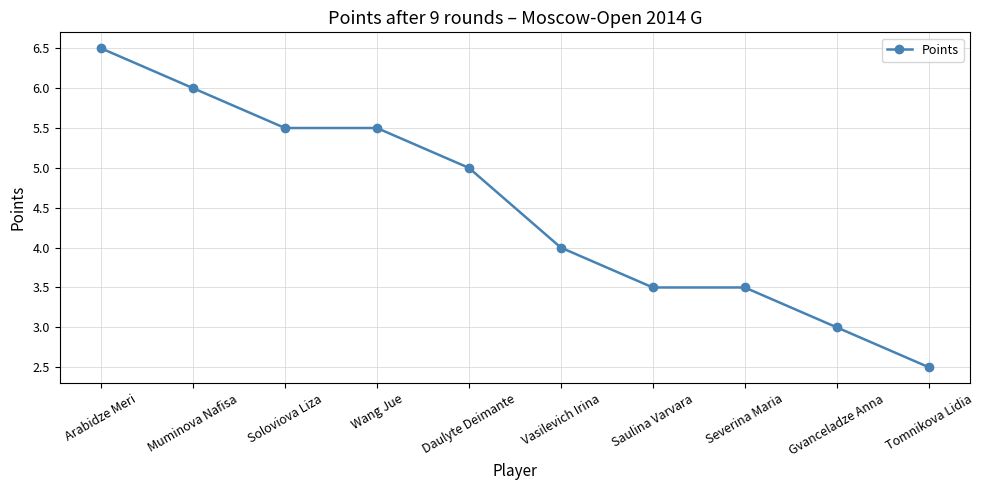

Is it true that the value at Muminova Nafisa is 6.0?

True